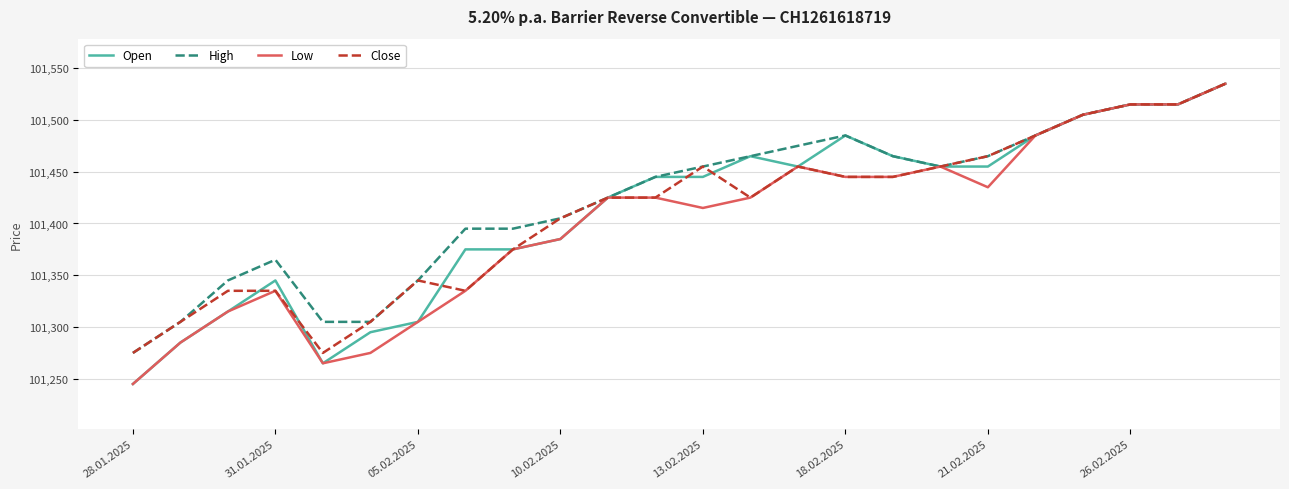

What is the highest value of the Close series?

101535